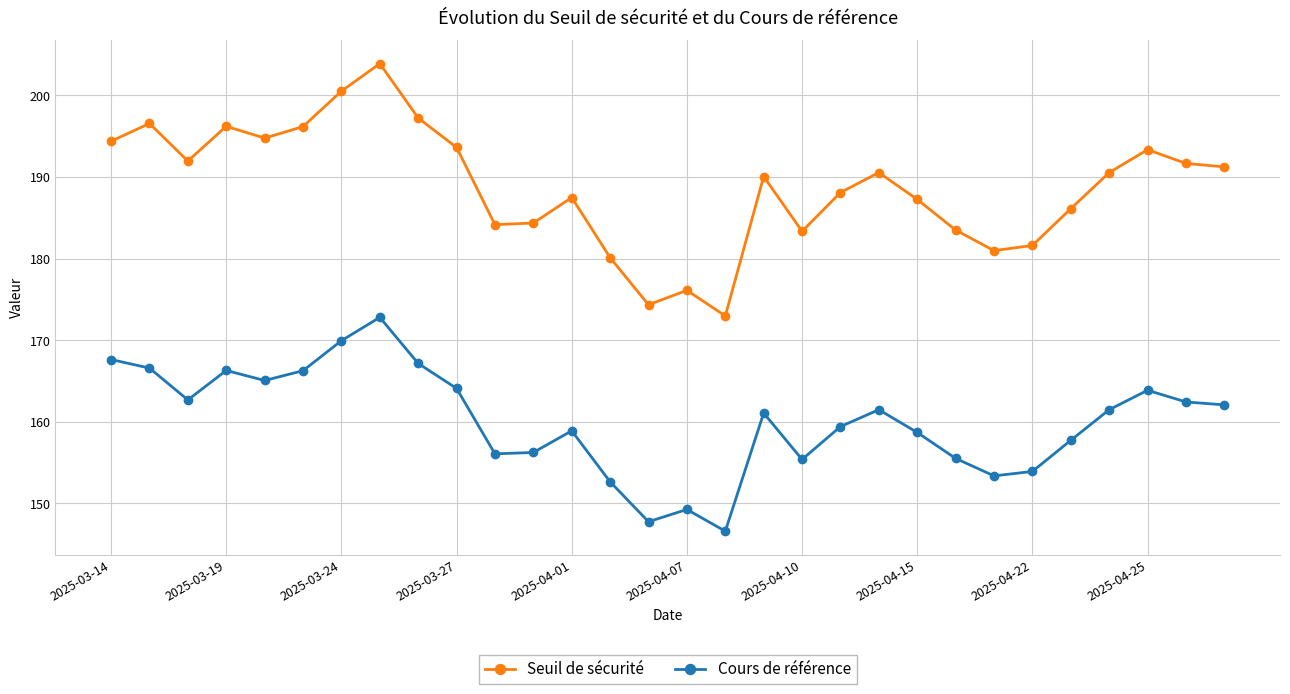

List the series in order of their overall mean, lowest first.

Cours de référence, Seuil de sécurité